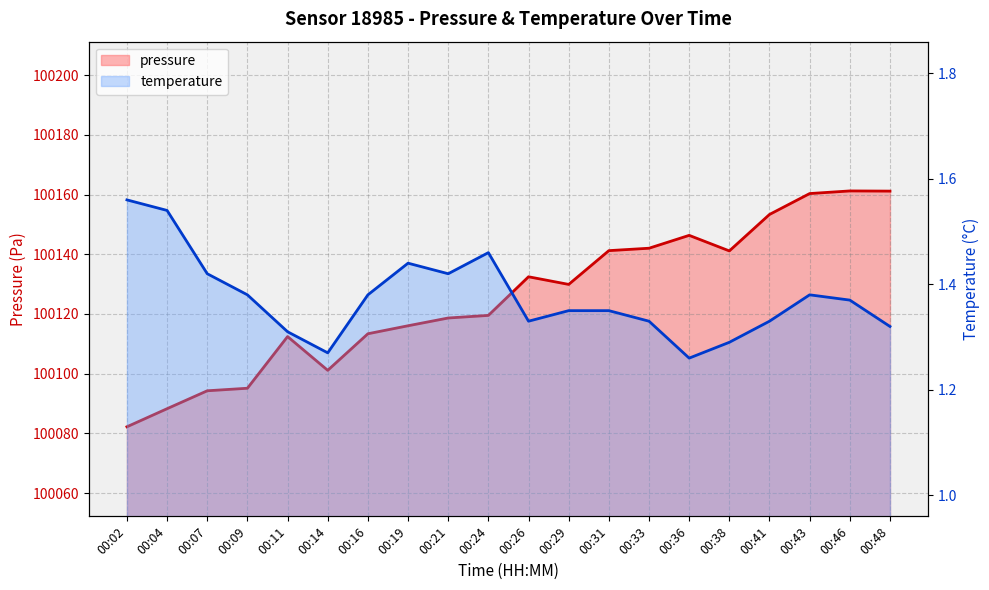

Which series has the largest total across all categories?

pressure